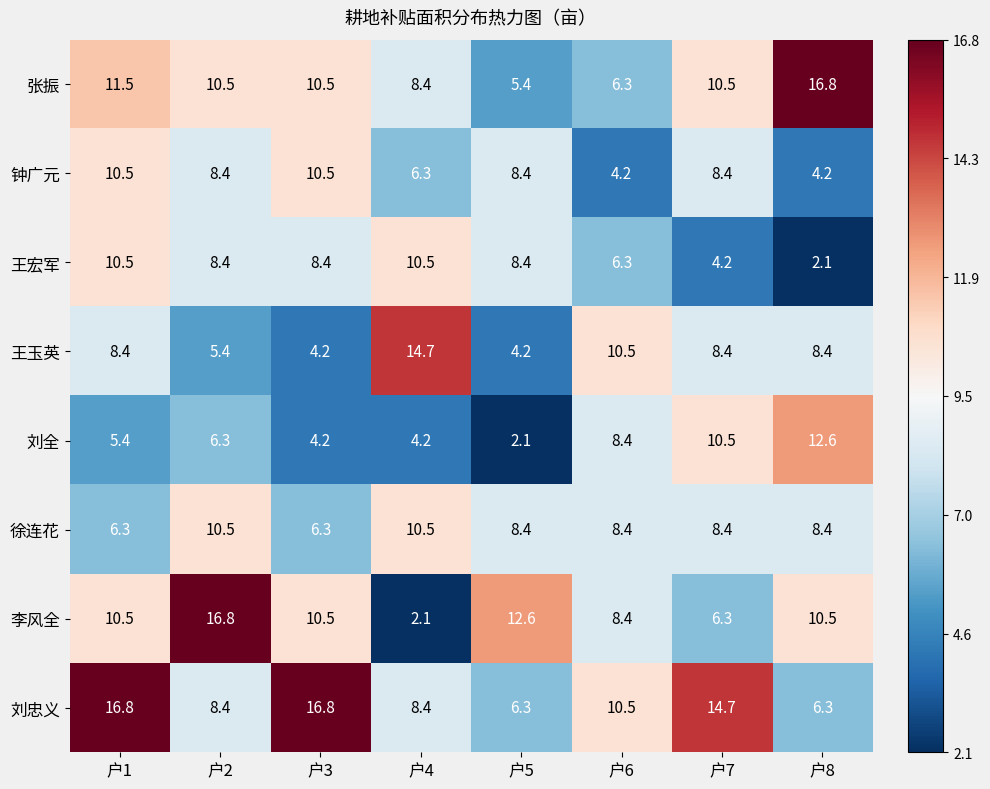

What is the approximate value of 刘忠义 at 户5?

6.3